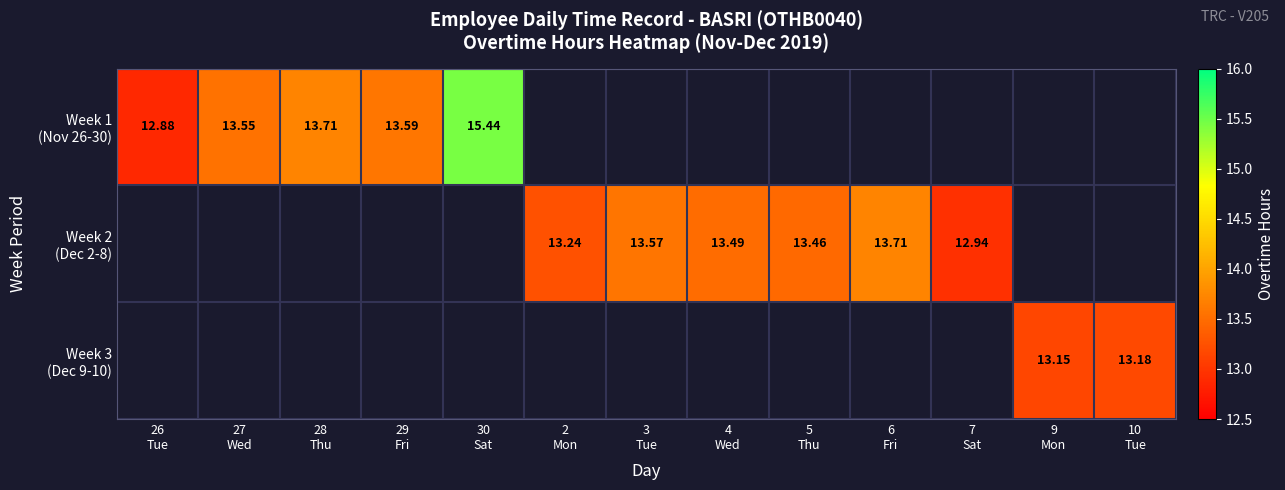

Which series has the largest range (max minus min)?

Week 1 (Nov 26-30)